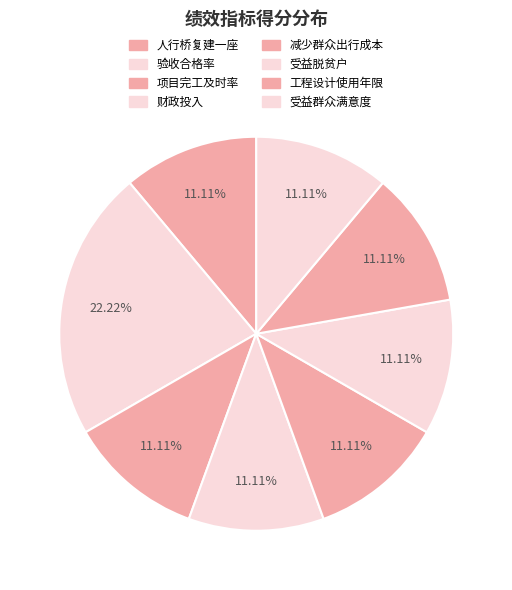

Combined, what portion of the pie is 减少群众出行成本 and 人行桥复建一座?

22.2%